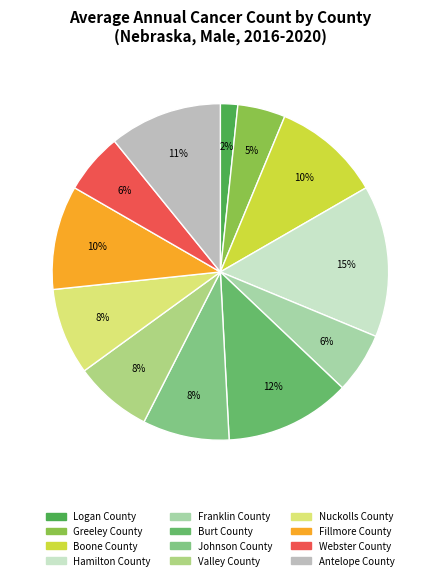

Approximately how many times larger is the value at Fillmore County compared to Franklin County?

1.7